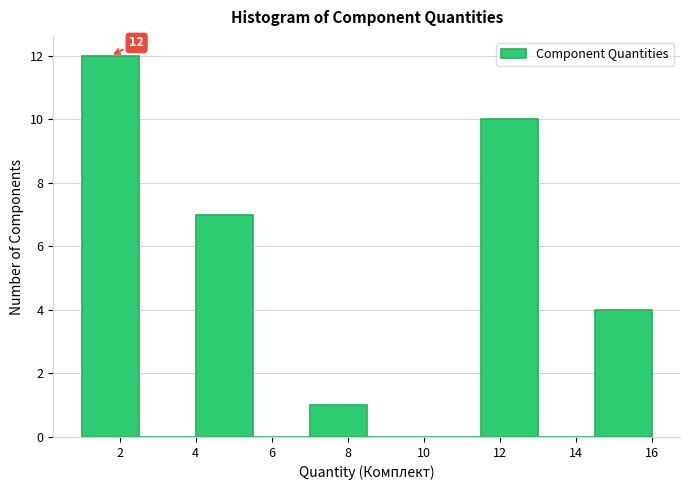

Over which range of the x-axis is the bar tallest?

1.0 to 2.5